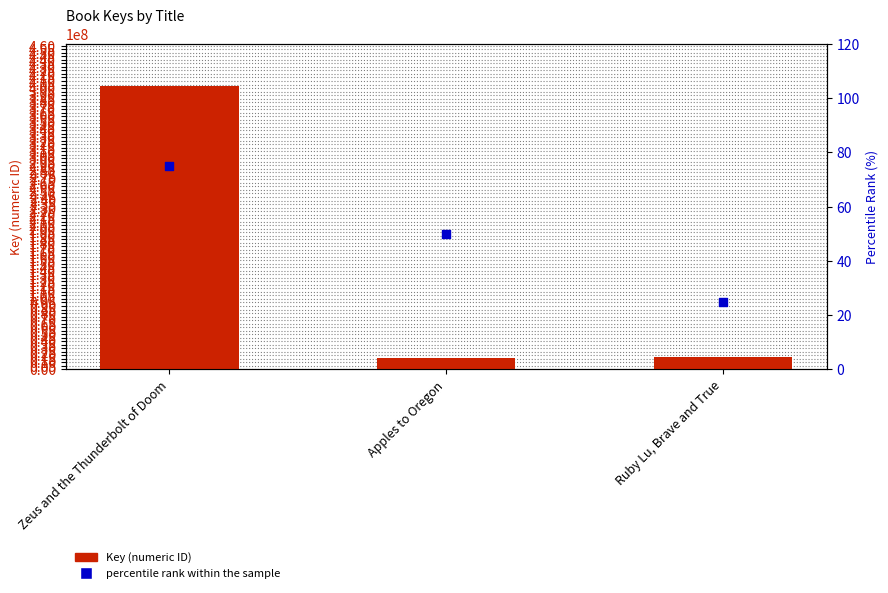

Which series has the largest Y range (max minus min)?

Key